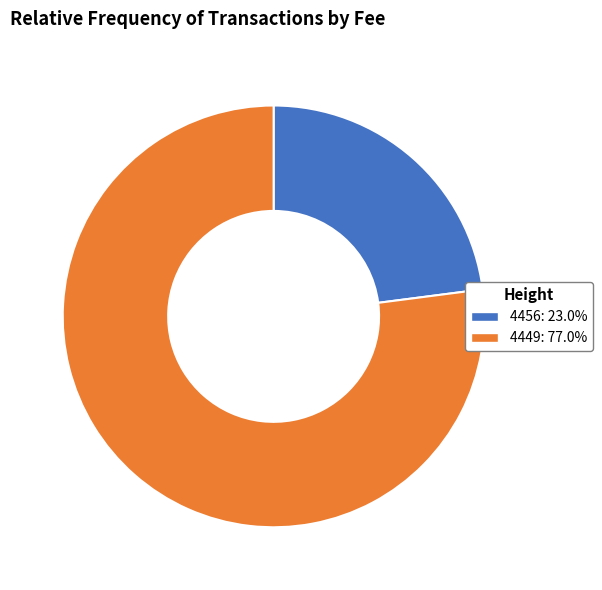

Count the number of slices in the pie.

2